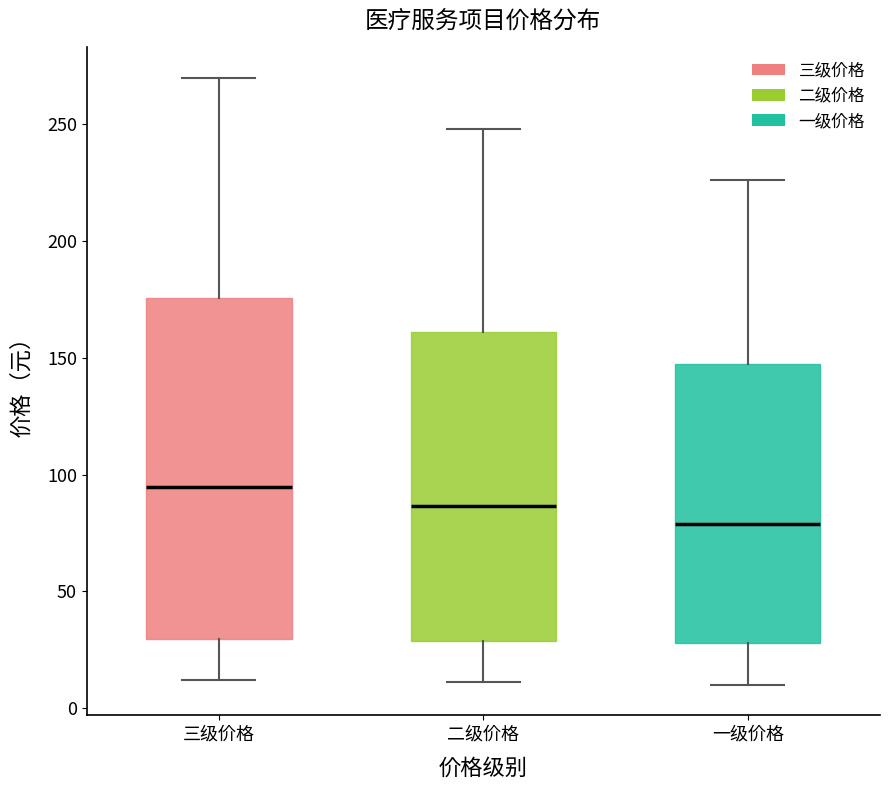

Reading left to right, read every box against the y-axis: the position of its median line, the range the box covers, and the ends of its whiskers. The values are not printed on the chart, so give them approximately, as read against the axis.

三级价格: median 95, box 30 to 175, whiskers 10 to 270
二级价格: median 85, box 30 to 160, whiskers 10 to 250
一级价格: median 80, box 30 to 145, whiskers 10 to 225